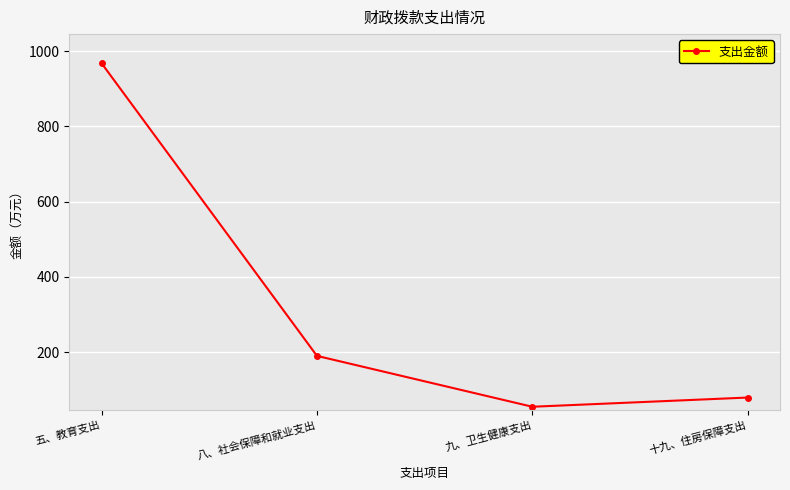

Reading left to right, extract all data points from this chart.

967.9	190.0	54.8	79.3